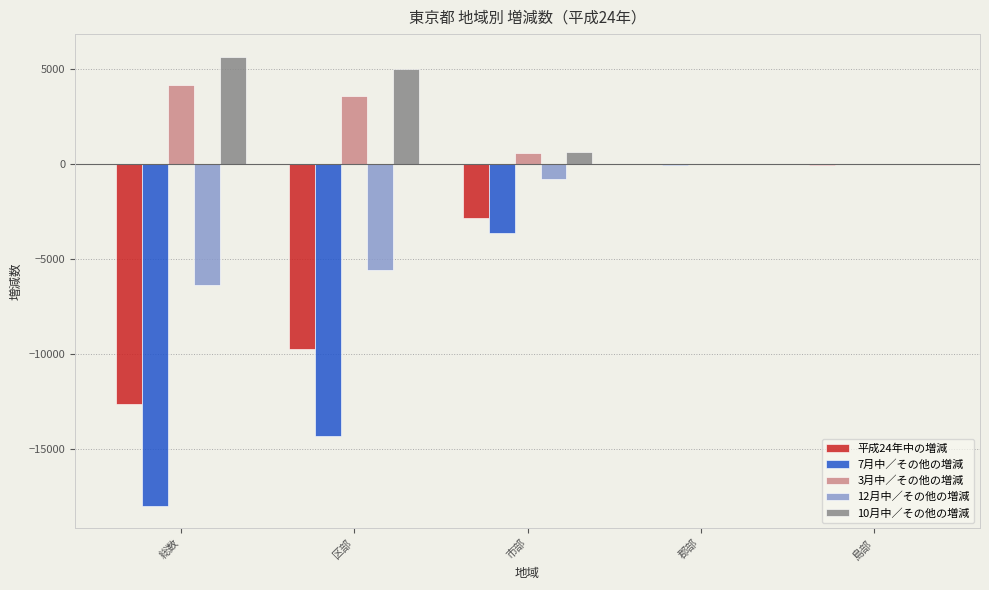

The value of 平成24年中の増減 at 総数 is -7958. True or false?

False